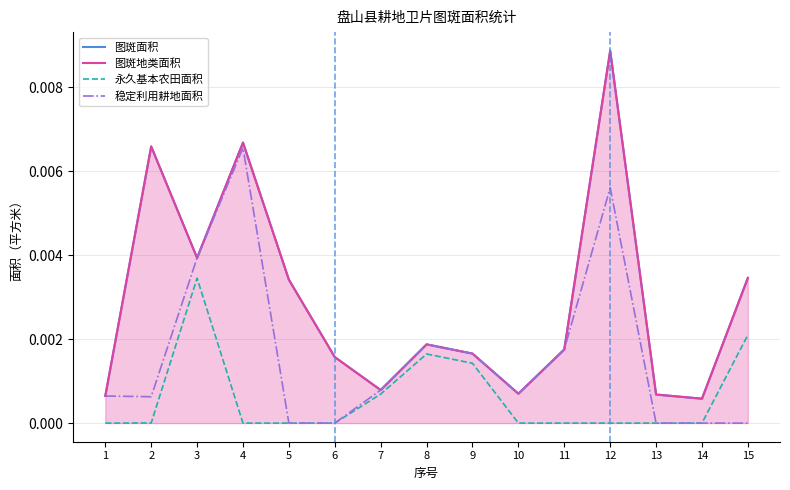

Which category has the highest value across all series?

12